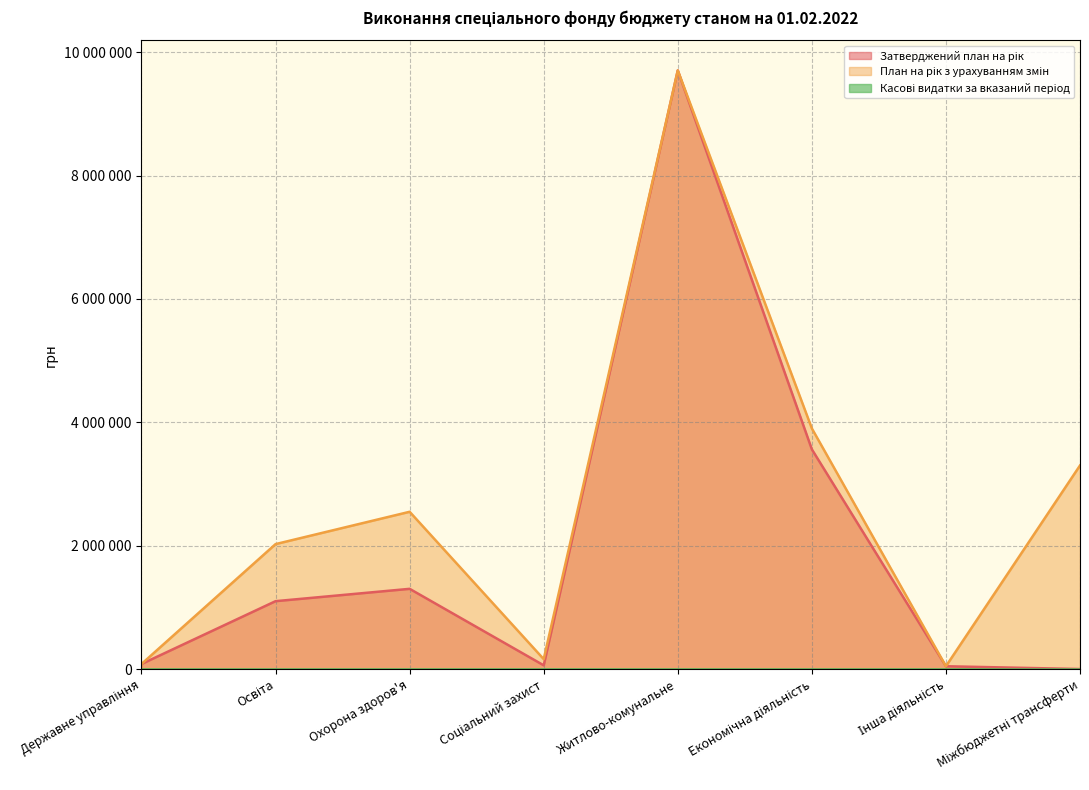

Where does the План на рік з урахуванням змін series first go above 2549000?

Житлово-комунальне